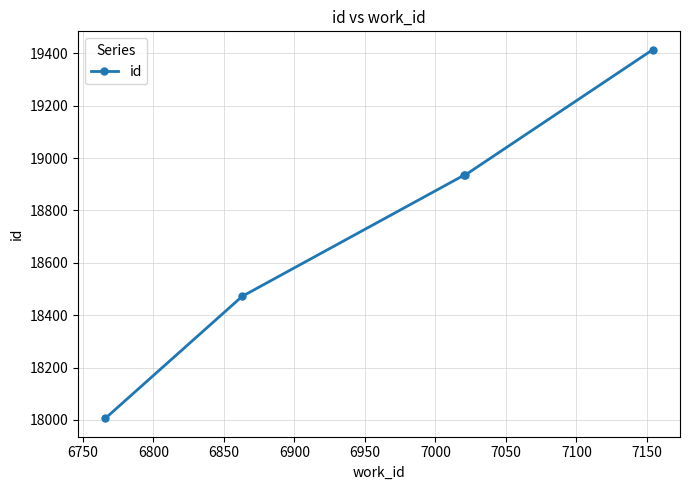

True or false: there are more than 1 points higher than both neighbors.

False